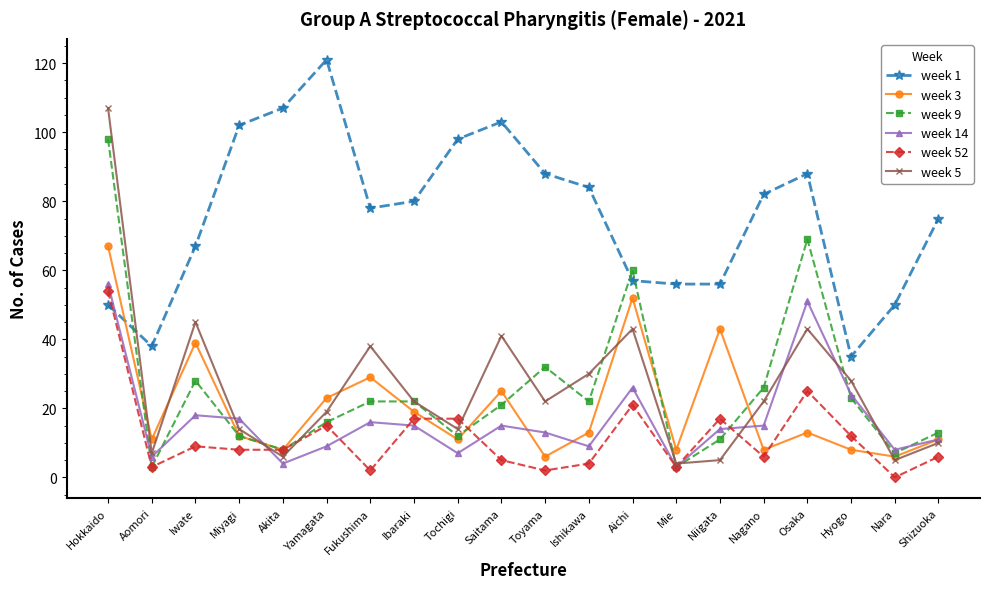

Where do week 52 and week 5 first cross each other?

Miyagi and Akita